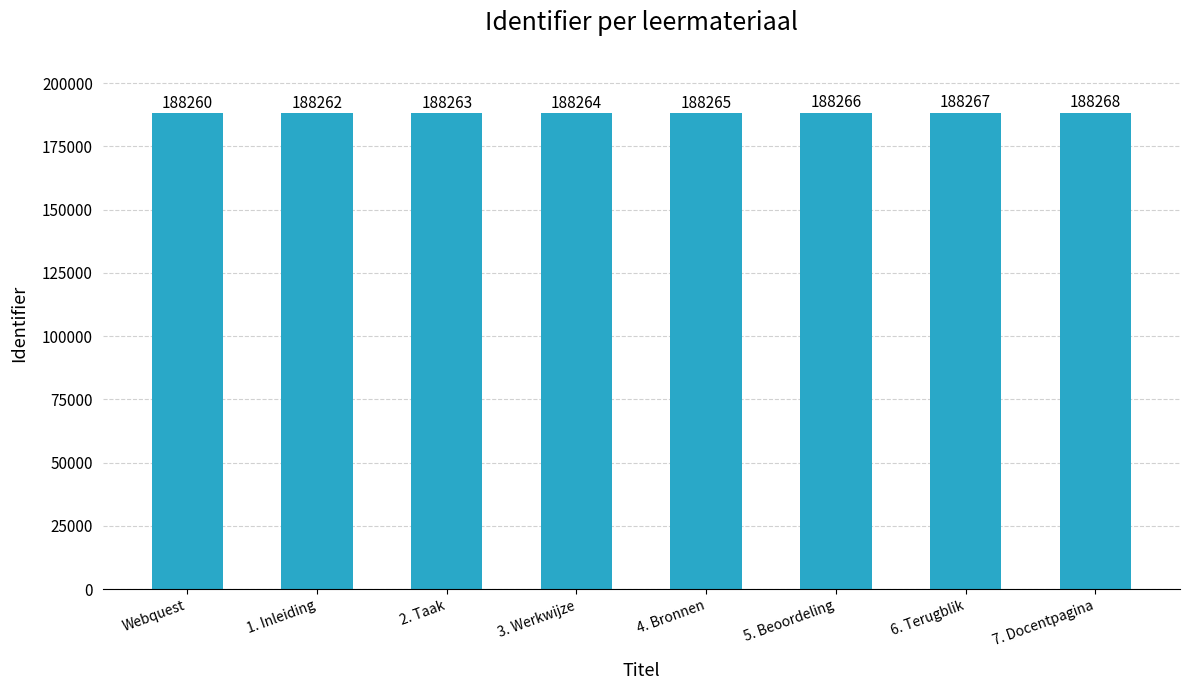

Reading left to right, transcribe all the data shown in this chart.

Webquest=188260	1. Inleiding=188262	2. Taak=188263	3. Werkwijze=188264	4. Bronnen=188265	5. Beoordeling=188266	6. Terugblik=188267	7. Docentpagina=188268